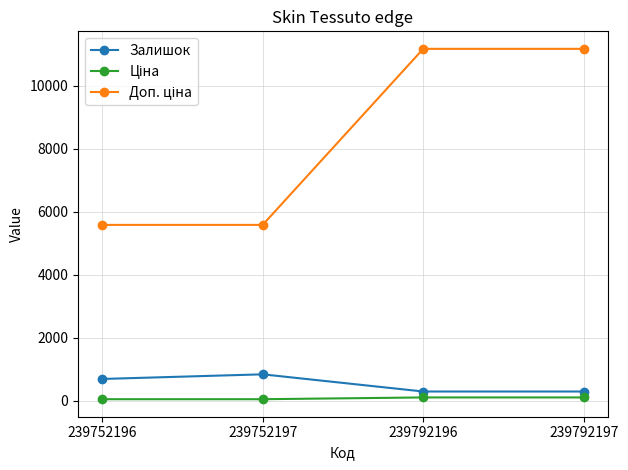

What is the difference between the second highest and second lowest values in the Залишок series?

398.0